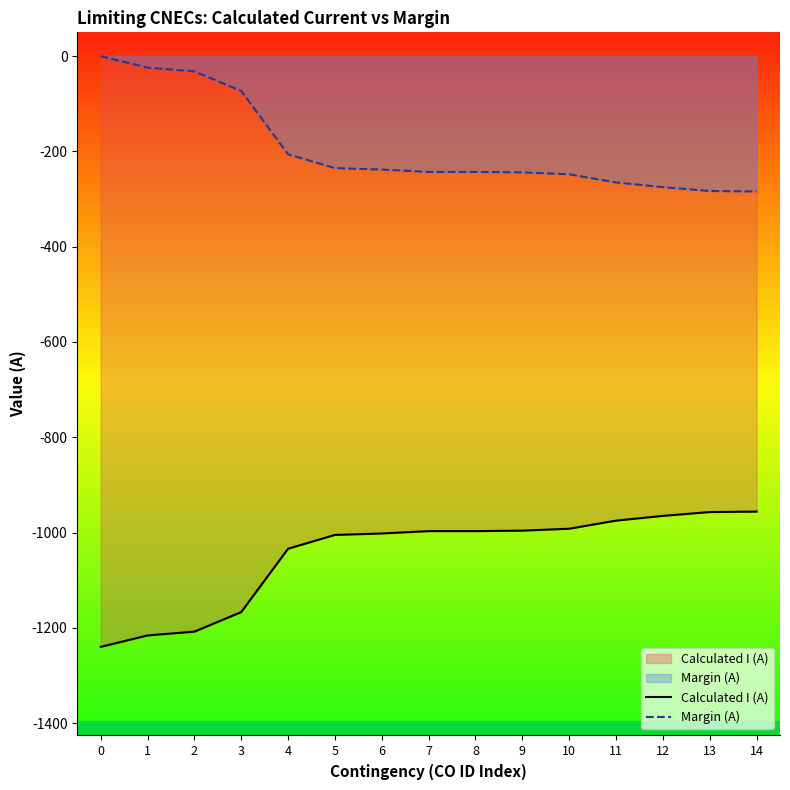

True or false: Calculated I (A) and Margin (A) cross at least once.

False